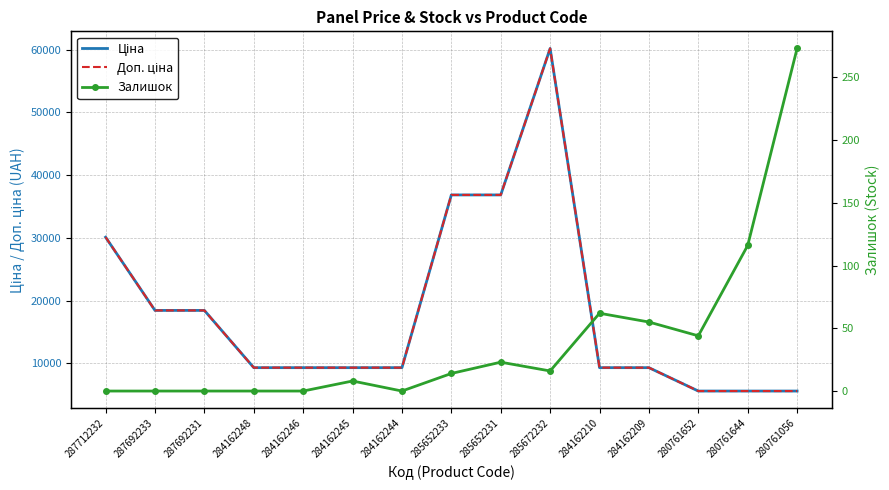

What is the spread (max minus min) of values at 280761652?

5516.3